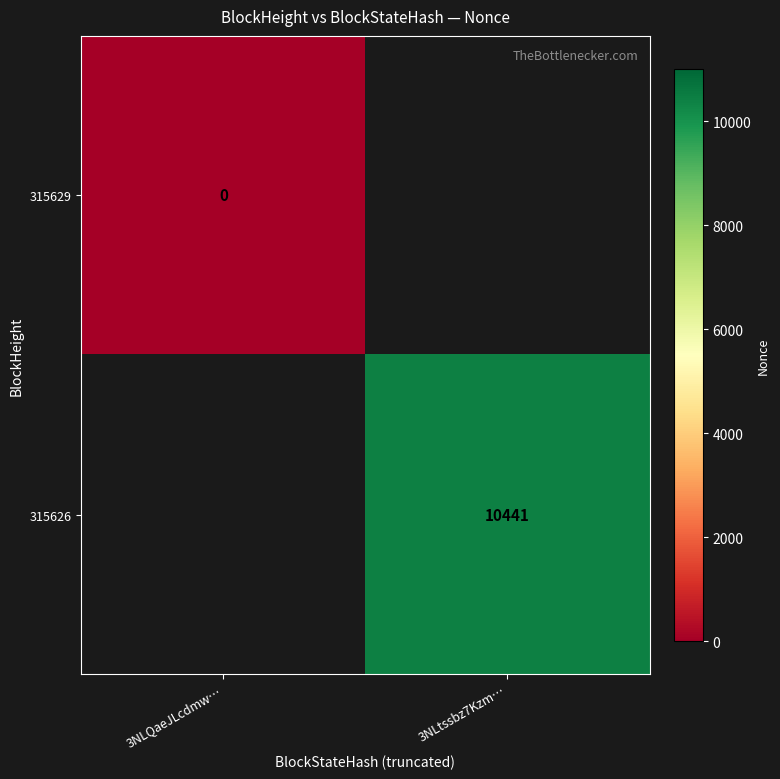

Is it true that 315626 equals 10441 at 3NLtssbz7Kzm…?

True